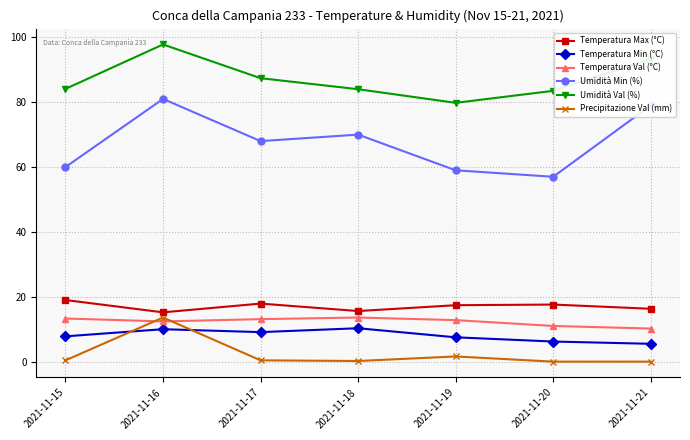

What is the sum of all Temperatura Max (°C) values?

119.0